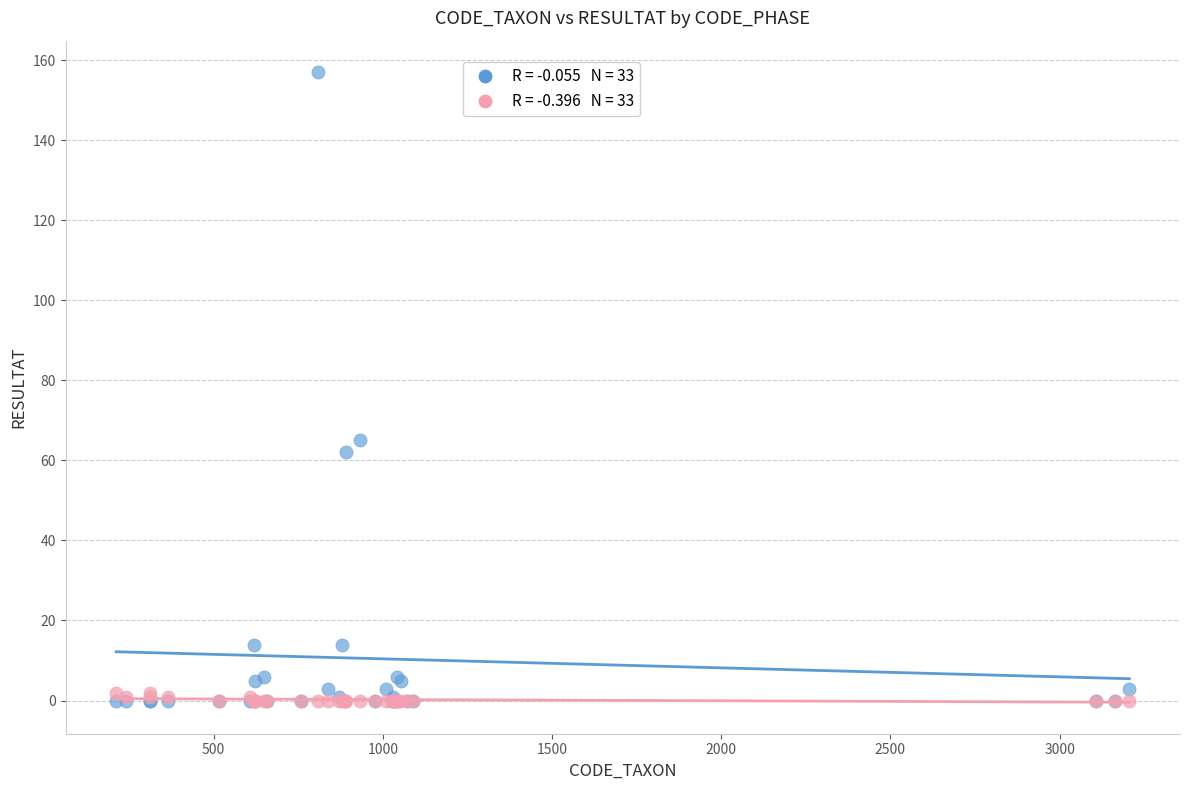

Across all series, what Y value is closest to 78?

65